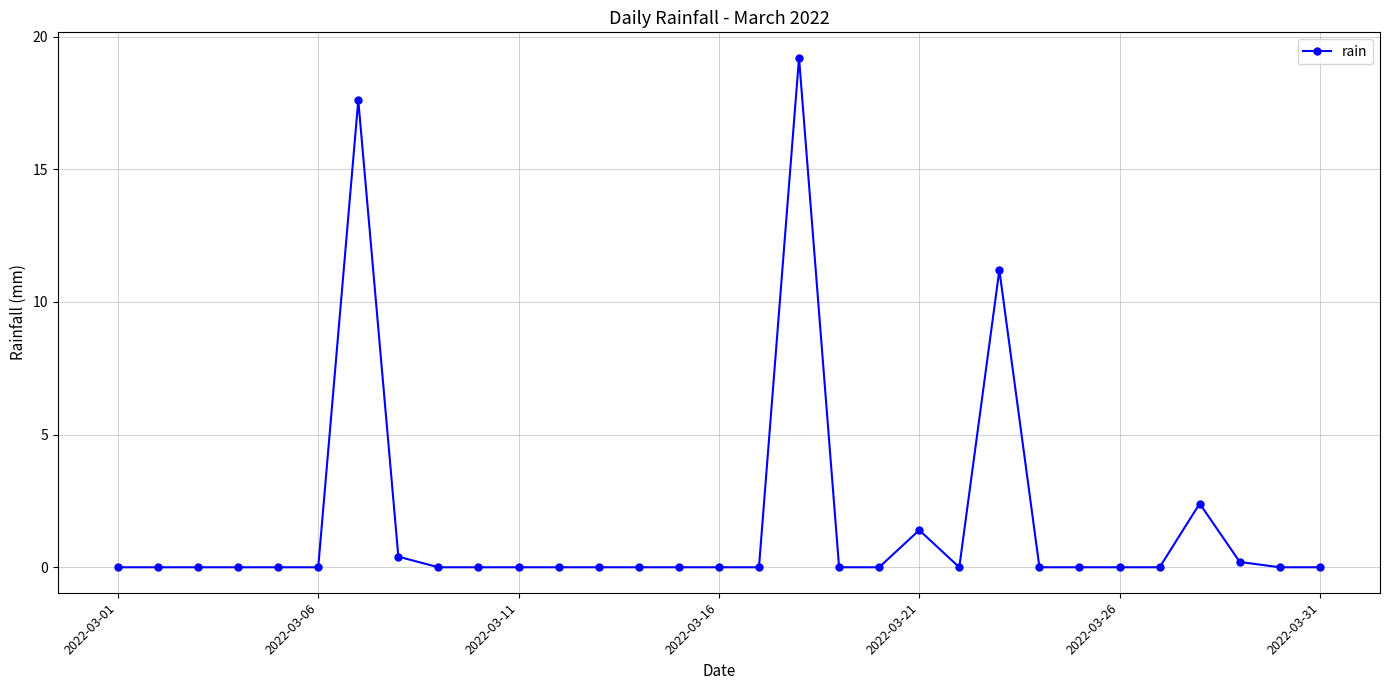

What is the sum of all values?

52.4